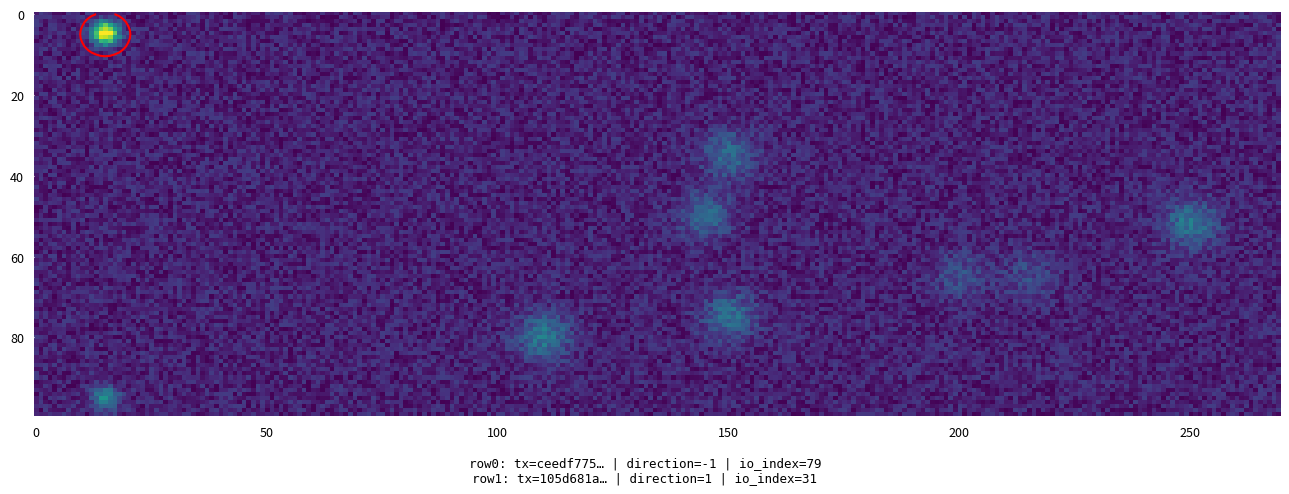

Reading left to right, what are all the values shown in this chart?

ceedf775082b2d0437e8b916a249bf96d185d7d: -1	79
105d681a61464e036202e71445995e1ab1f299e: 1	31